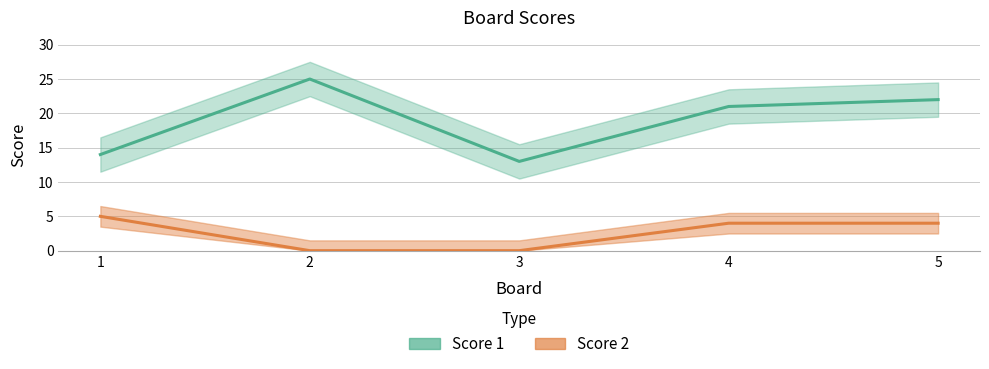

Reading right to left, extract all data points from this chart.

Score 1: 5=22	4=21	3=13	2=25	1=14
Score 2: 5=4	4=4	3=0	2=0	1=5